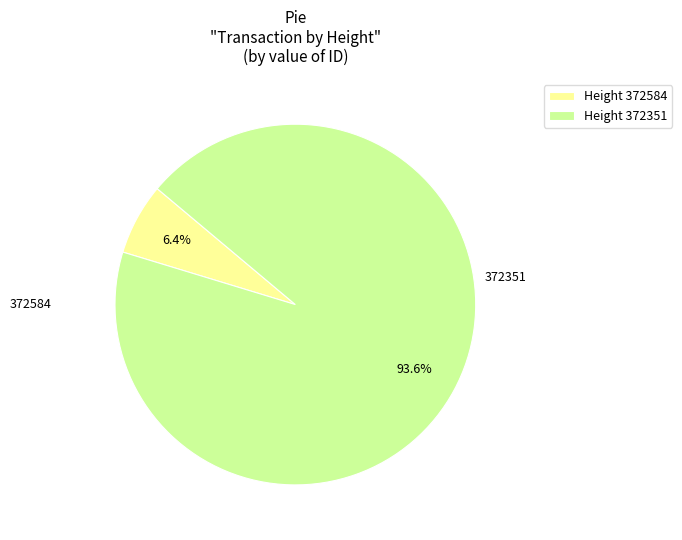

Rank the categories by value from highest to lowest.

372351, 372584